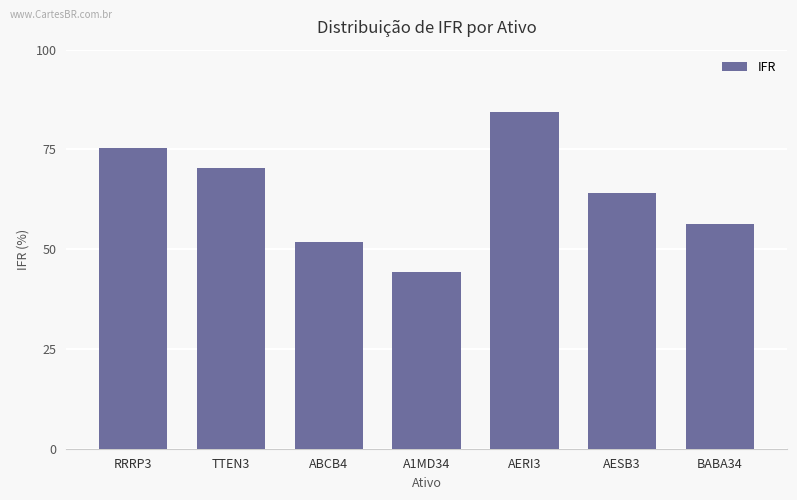

How many categories are shown in the chart?

7